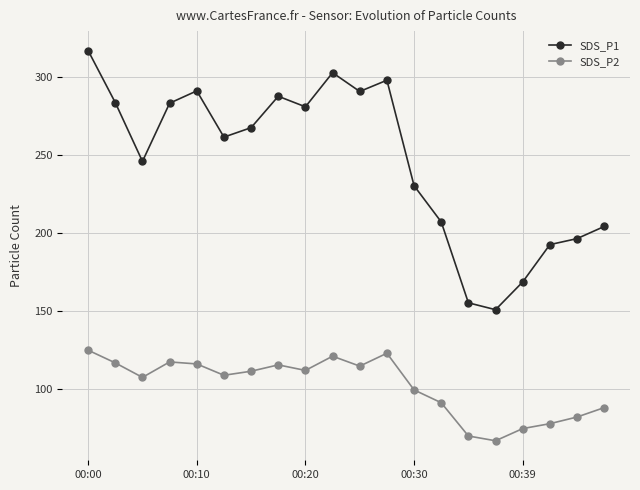

List the series in order of their peak value, highest first.

SDS_P1, SDS_P2